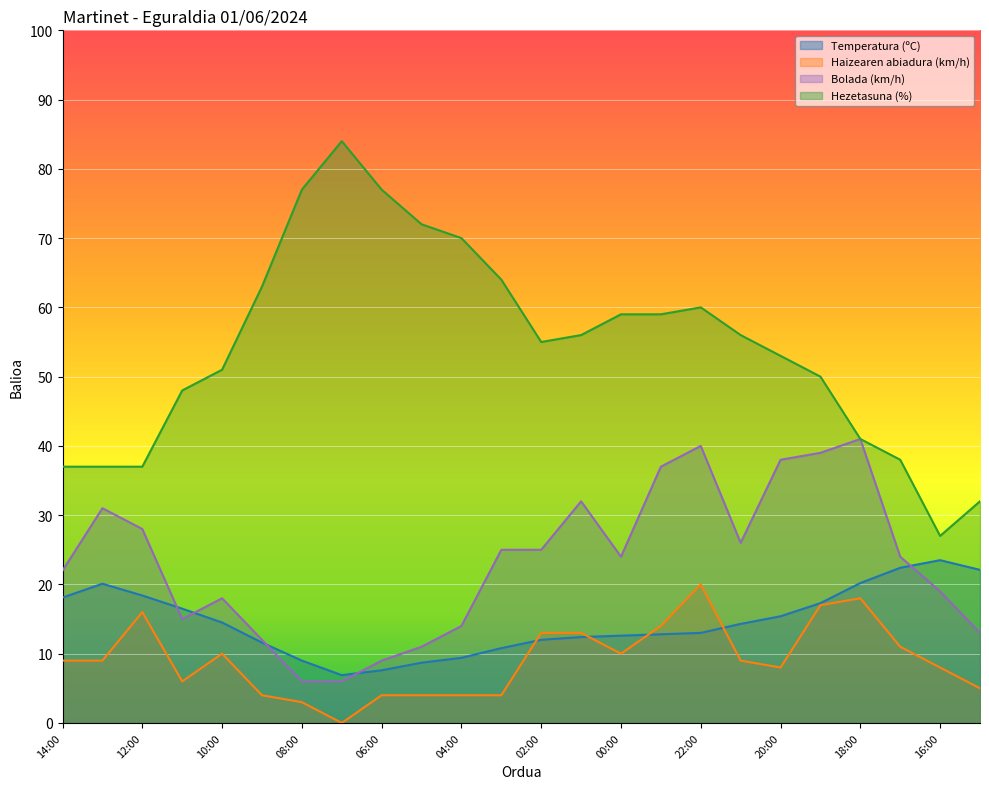

At how many categories does at least one series exceed 71?

4